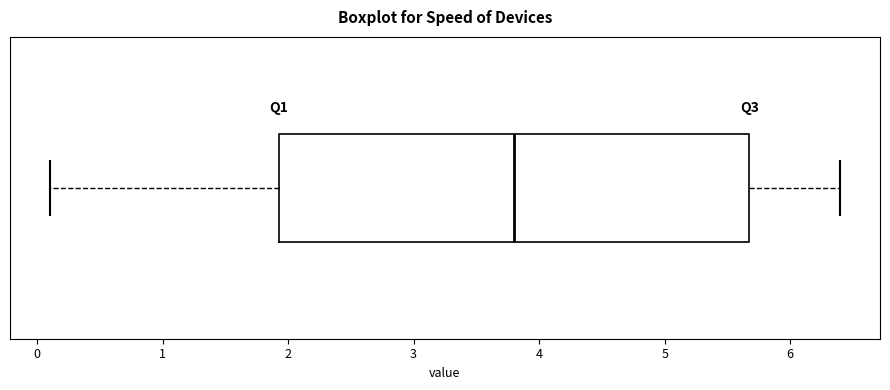

Transcribe this box plot: give where the median line is, the range the box spans, and where the two whiskers end, as read against the x-axis. The values are not printed on the chart, so give them approximately, as read against the axis.

median 3.8, box 1.9 to 5.7, whiskers 0.1 to 6.4